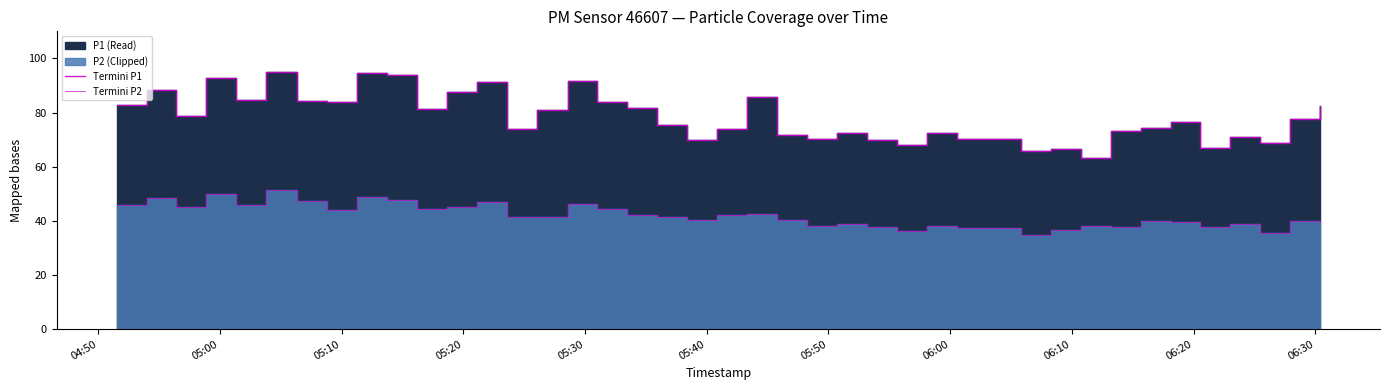

What is the average value of the P2 edge series?

42.0